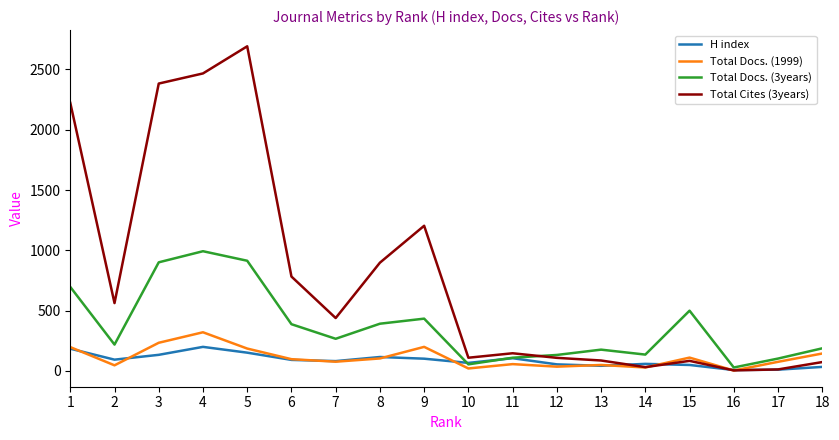

Which series has the largest total across all categories?

Total Cites (3years)